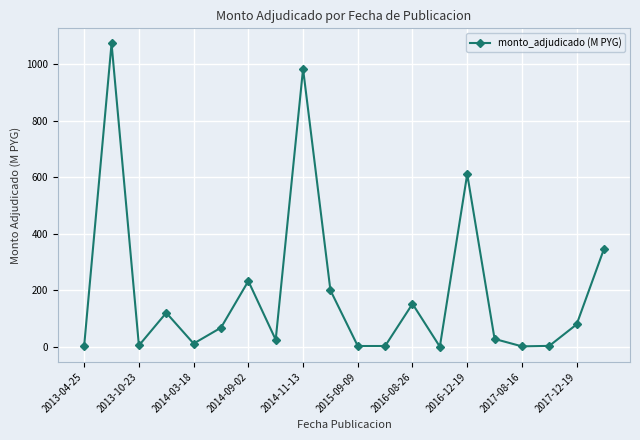

True or false: there are more than 0 points higher than both neighbors.

True